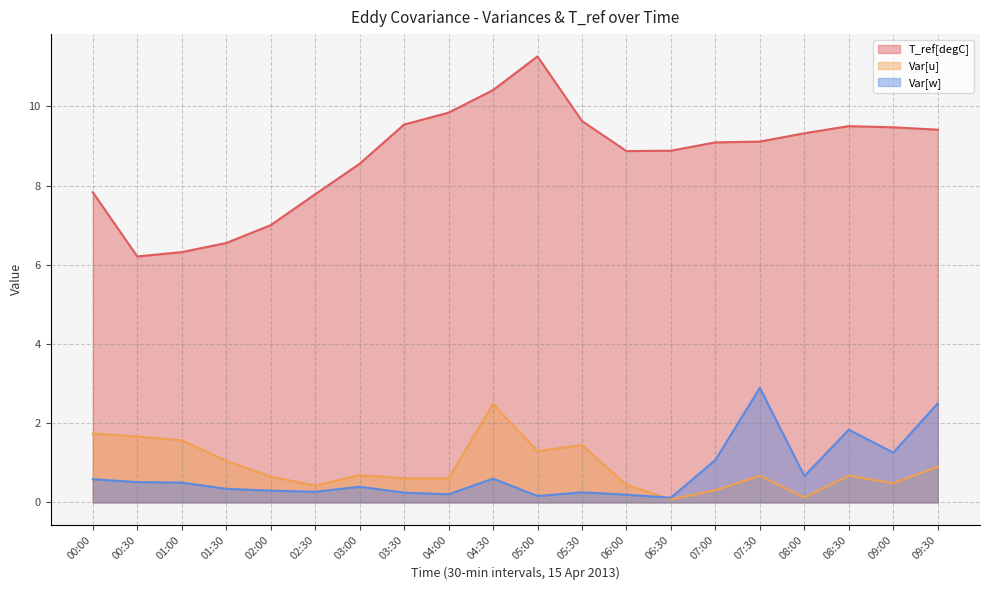

What are all the series names shown in the legend?

T_ref[degC], Var[u], Var[w]